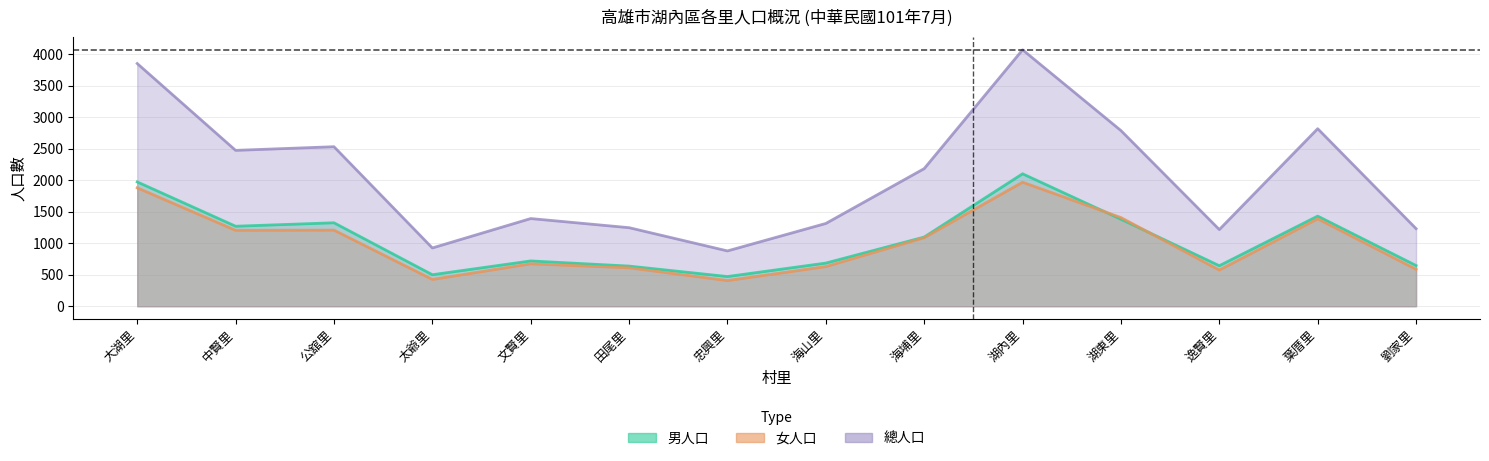

Where is the first local minimum for 女人口?

中賢里